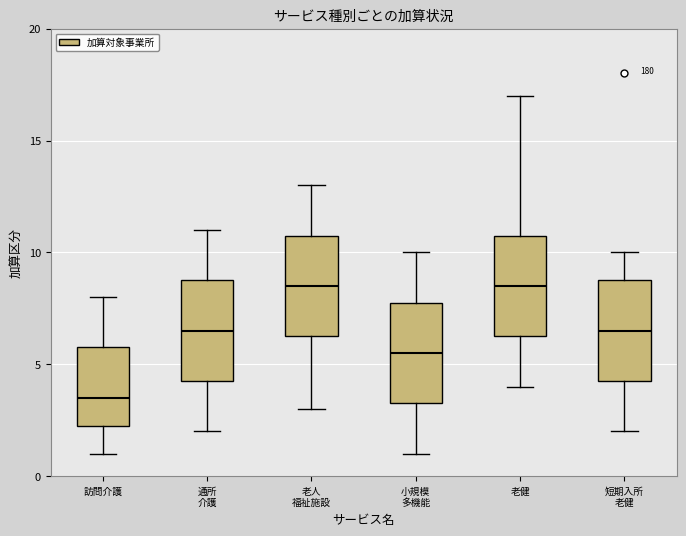

Reading left to right, transcribe this box plot: for each box, give where its median line is, the range the box spans, and where its two whiskers end, as read against the y-axis. The values are not printed on the chart, so give them approximately, as read against the axis.

訪問介護: median 3.5, box 2.5 to 6.0, whiskers 1.0 to 8.0
通所 介護: median 6.5, box 4.5 to 9.0, whiskers 2.0 to 11.0
老人 福祉施設: median 8.5, box 6.5 to 11.0, whiskers 3.0 to 13.0
小規模 多機能: median 5.5, box 3.5 to 8.0, whiskers 1.0 to 10.0
老健: median 8.5, box 6.5 to 11.0, whiskers 4.0 to 17.0
短期入所 老健: median 6.5, box 4.5 to 9.0, whiskers 2.0 to 10.0